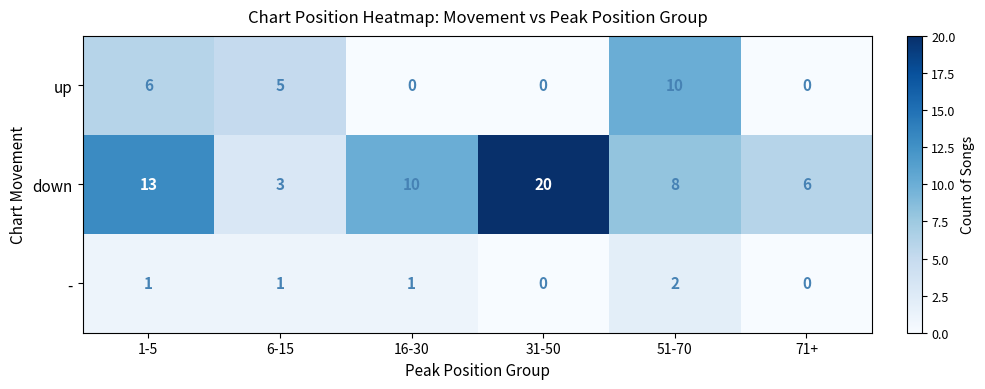

What is the approximate value of up at 51-70?

10